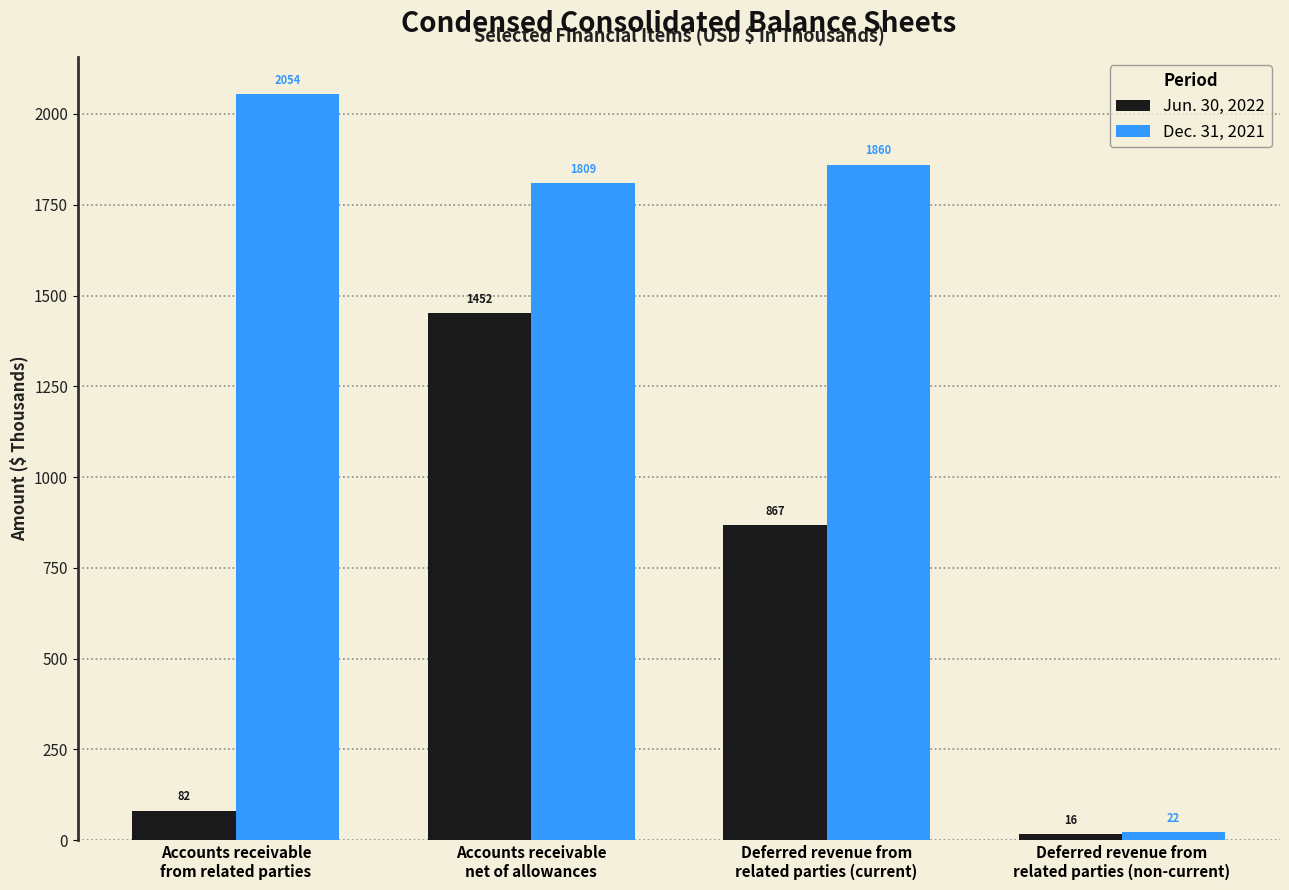

What is the label of the 1st bar from the left?

Accounts receivable
from related parties